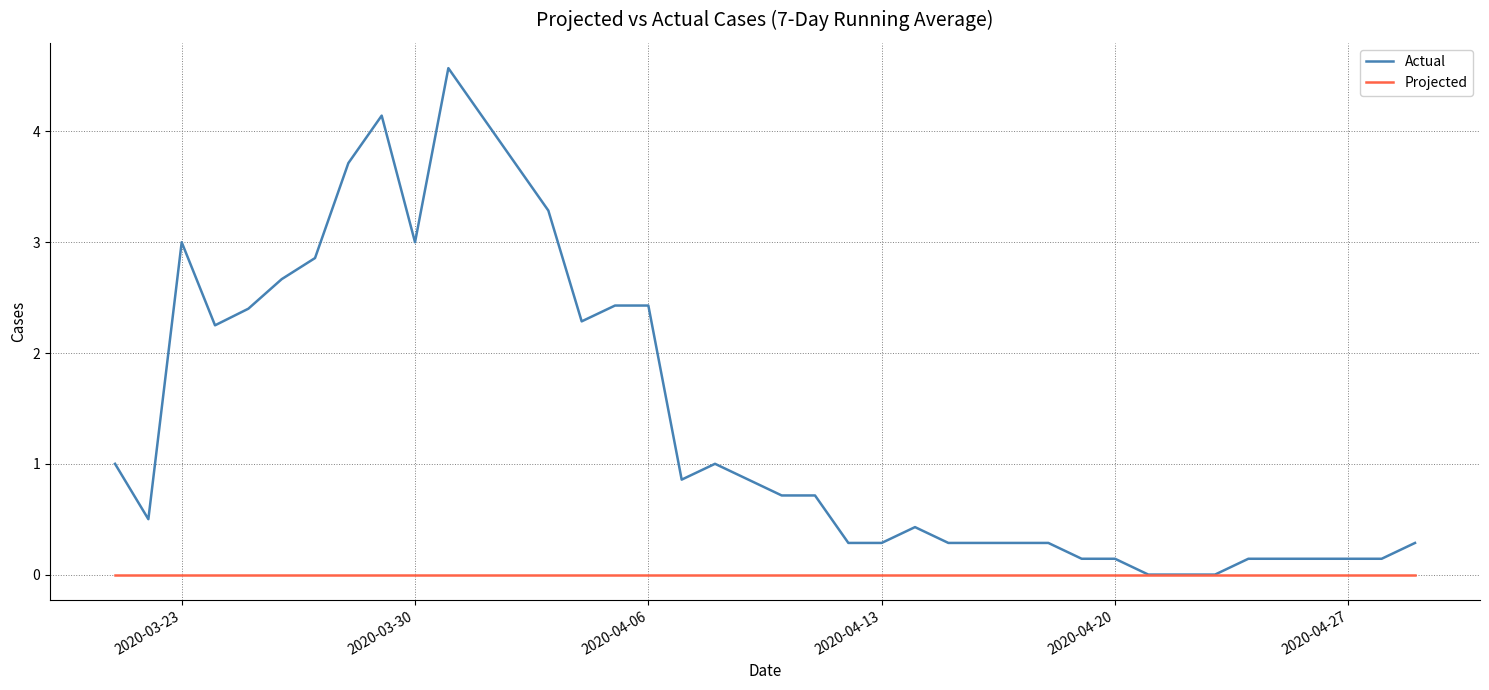

What is the difference between the second highest and second lowest values in the Actual series?

4.1